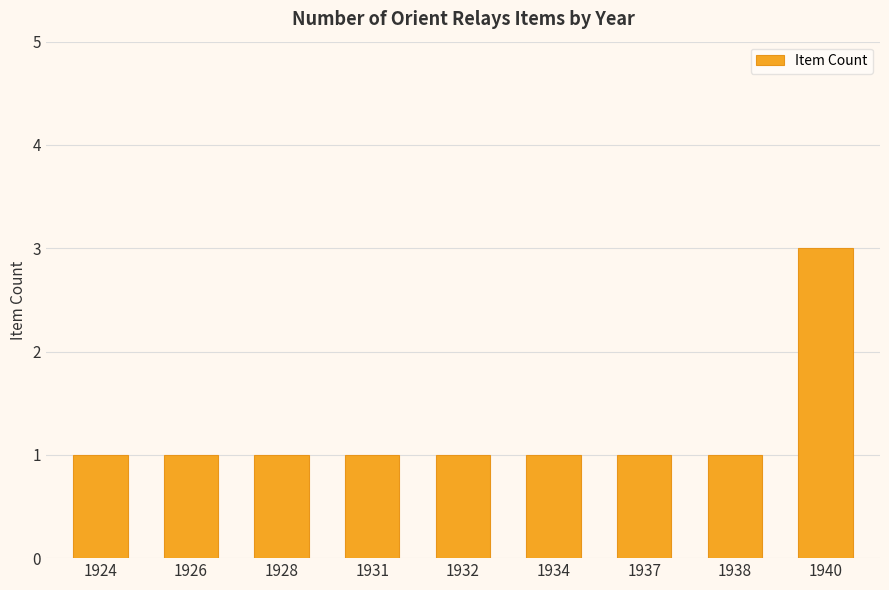

How many data points does each series have?

9